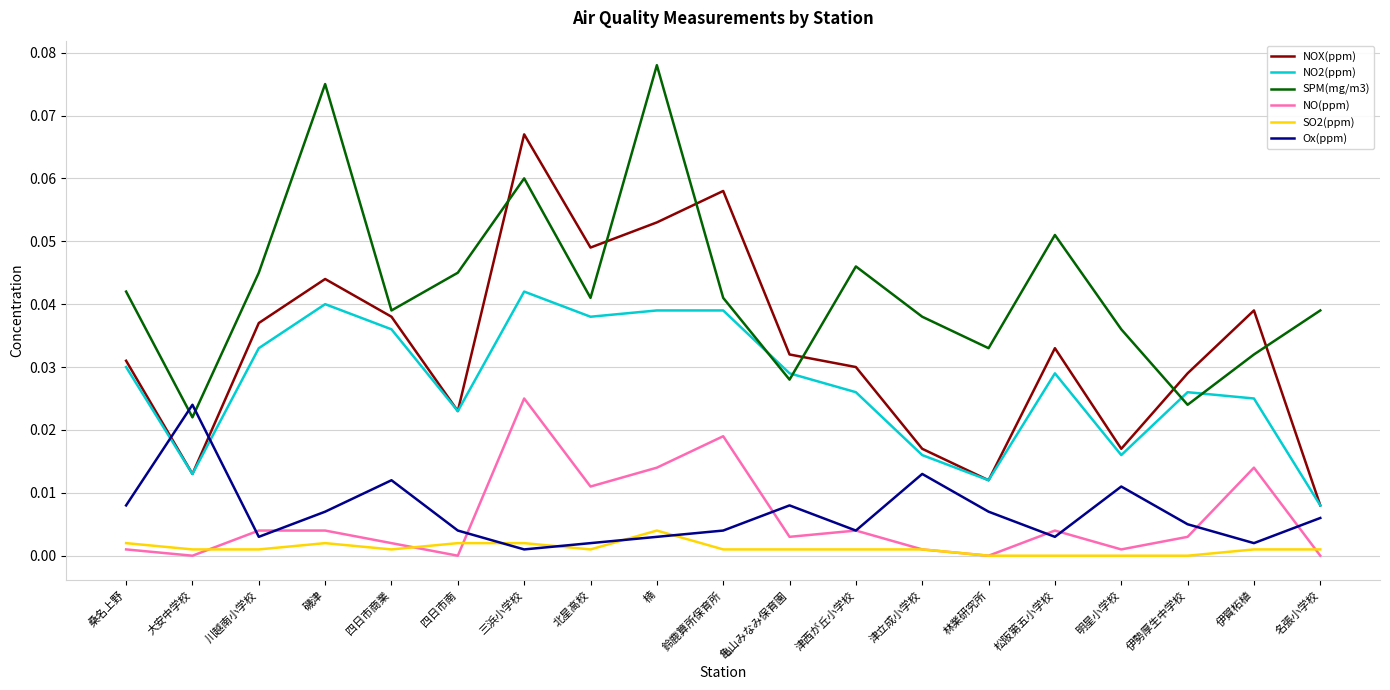

True or false: SPM(mg/m3) and NO2(ppm) intersect in this chart.

True